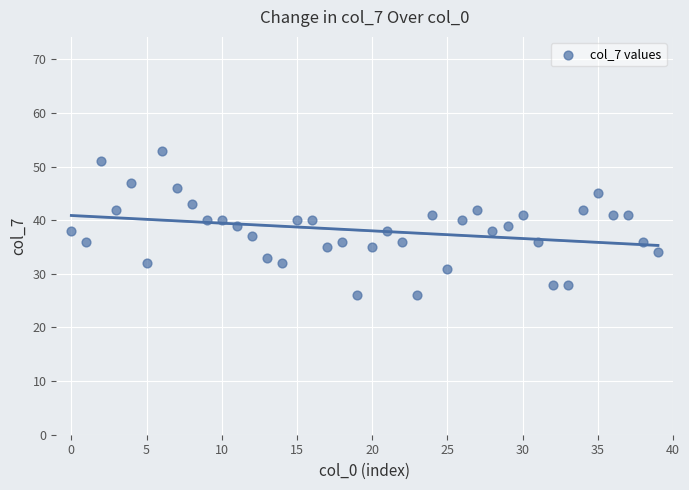

What is the range of Y values (max minus min)?

27